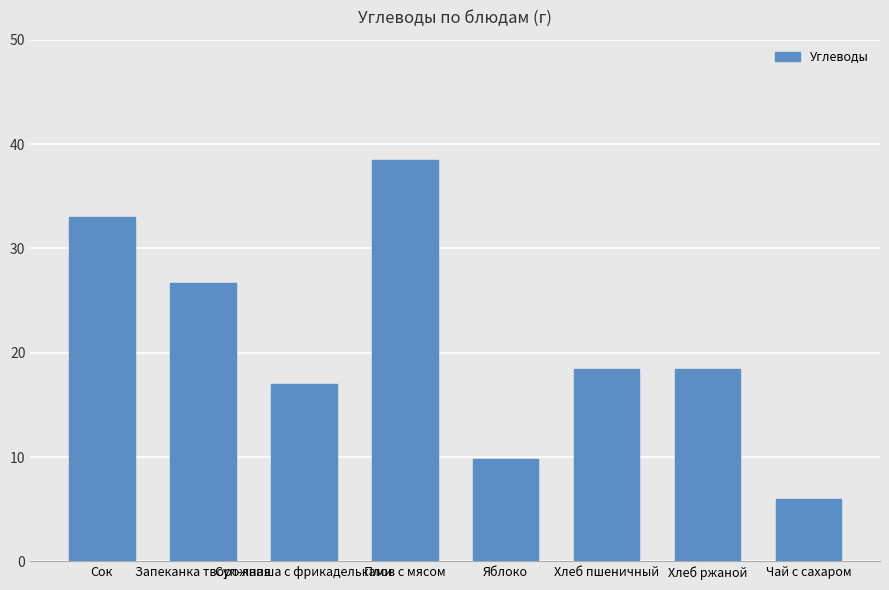

Which category has the highest value across all series?

Плов с мясом